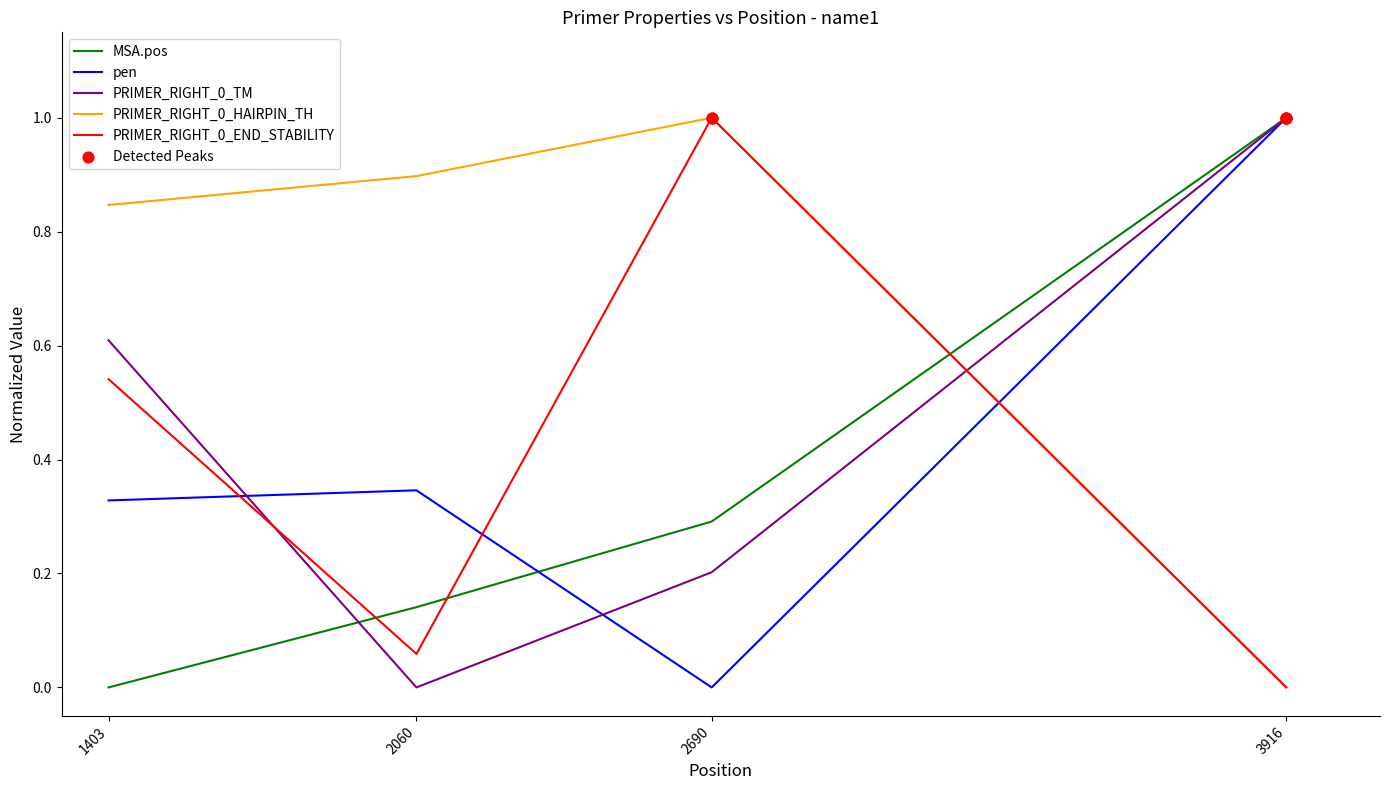

At which category is the sum across all series the highest?

3916